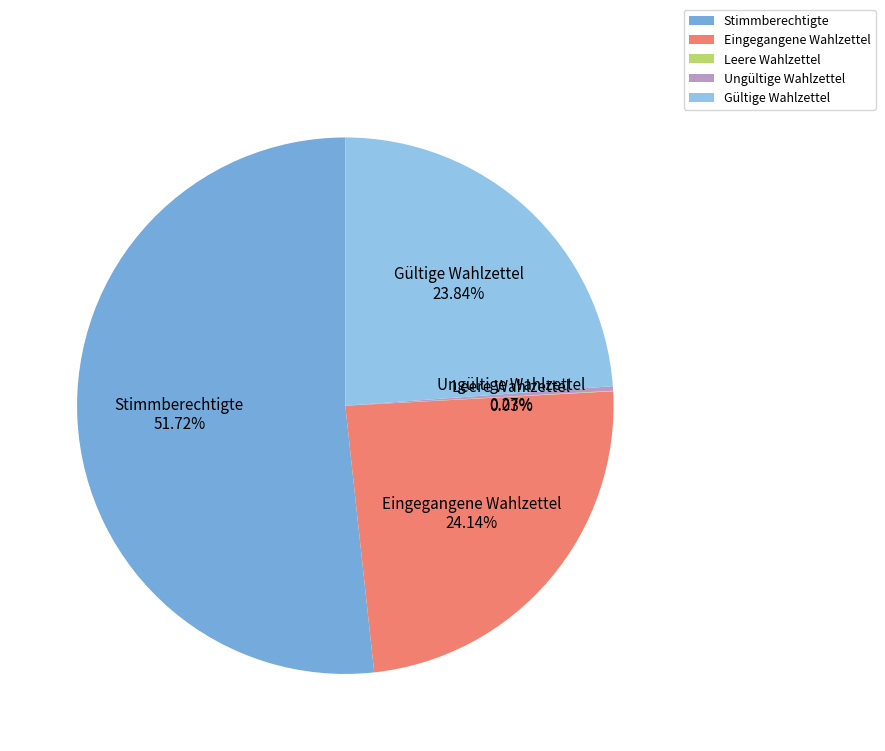

To the nearest percent, what portion does Eingegangene Wahlzettel represent?

24%